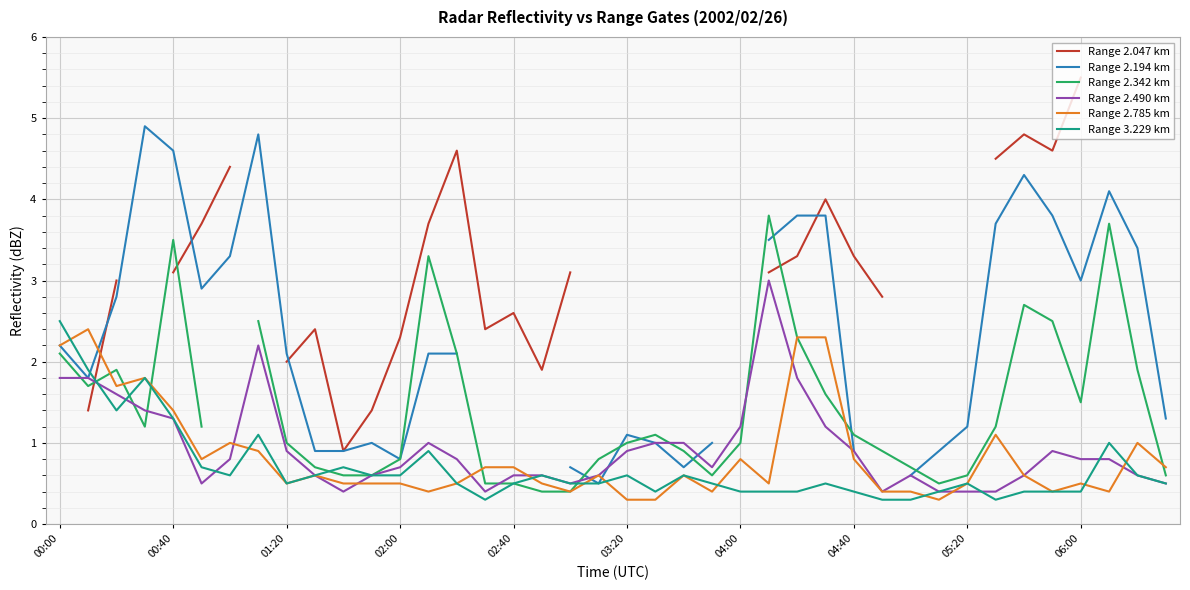

What are all the series names shown in the legend?

Range 2.047 km, Range 2.194 km, Range 2.342 km, Range 2.490 km, Range 2.785 km, Range 3.229 km